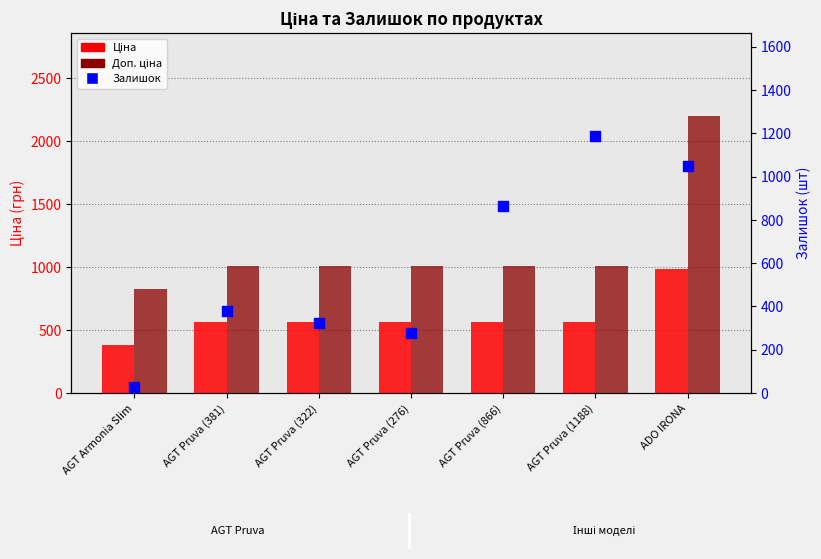

What is the total value across all series at ADO IRONA?

4228.3